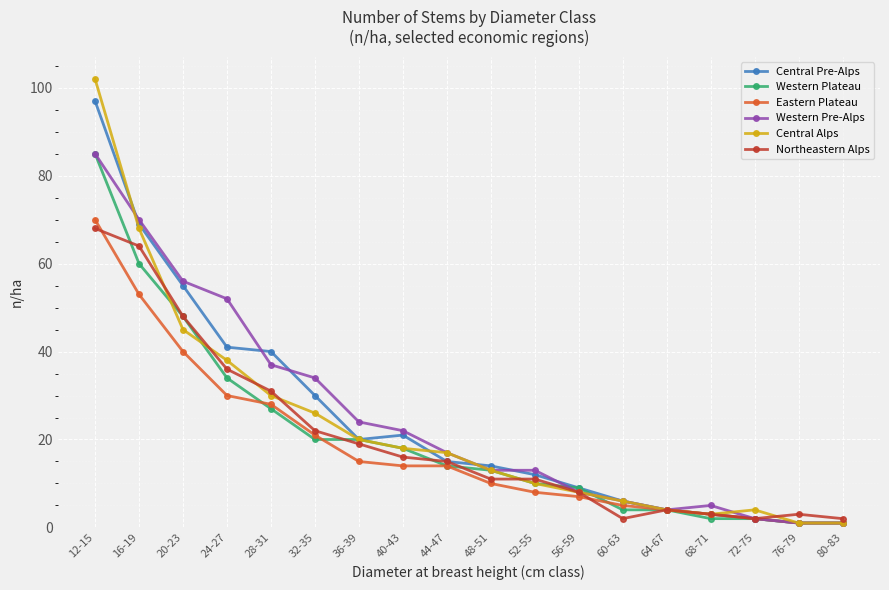

Reading right to left, extract all data points from this chart.

Central Pre-Alps: 80-83=1	76-79=1	72-75=2	68-71=3	64-67=4	60-63=6	56-59=9	52-55=12	48-51=14	44-47=15	40-43=21	36-39=20	32-35=30	28-31=40	24-27=41	20-23=55	16-19=69	12-15=97
Western Plateau: 80-83=1	76-79=1	72-75=2	68-71=2	64-67=4	60-63=4	56-59=9	52-55=10	48-51=13	44-47=14	40-43=18	36-39=20	32-35=20	28-31=27	24-27=34	20-23=48	16-19=60	12-15=85
Eastern Plateau: 80-83=1	76-79=1	72-75=2	68-71=3	64-67=4	60-63=5	56-59=7	52-55=8	48-51=10	44-47=14	40-43=14	36-39=15	32-35=21	28-31=28	24-27=30	20-23=40	16-19=53	12-15=70
Western Pre-Alps: 80-83=1	76-79=1	72-75=2	68-71=5	64-67=4	60-63=6	56-59=8	52-55=13	48-51=13	44-47=17	40-43=22	36-39=24	32-35=34	28-31=37	24-27=52	20-23=56	16-19=70	12-15=85
Central Alps: 80-83=1	76-79=1	72-75=4	68-71=3	64-67=4	60-63=6	56-59=8	52-55=10	48-51=13	44-47=17	40-43=18	36-39=20	32-35=26	28-31=30	24-27=38	20-23=45	16-19=68	12-15=102
Northeastern Alps: 80-83=2	76-79=3	72-75=2	68-71=3	64-67=4	60-63=2	56-59=8	52-55=11	48-51=11	44-47=15	40-43=16	36-39=19	32-35=22	28-31=31	24-27=36	20-23=48	16-19=64	12-15=68